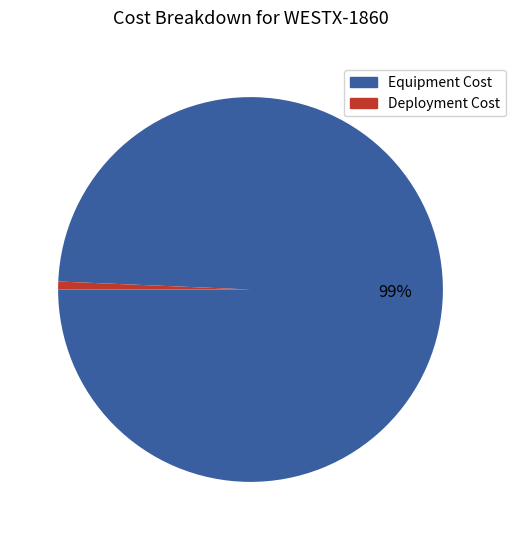

What is the majority slice?

Equipment Cost